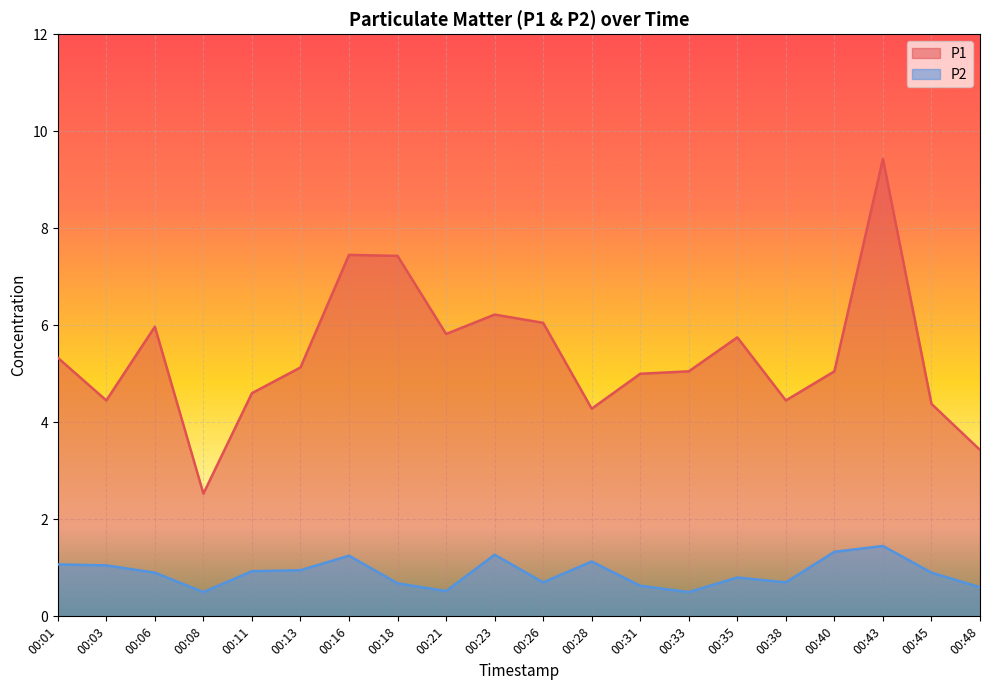

How many lines are shown in the chart?

2